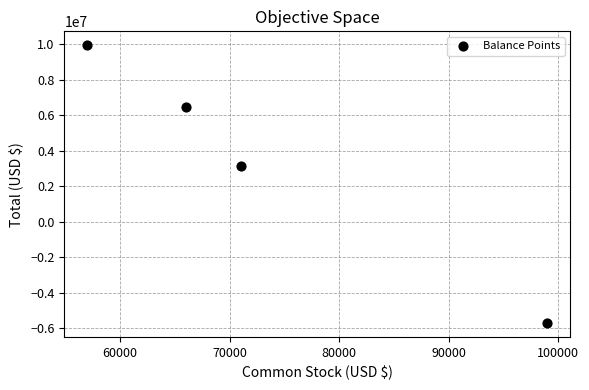

What is the average Y value?

3457750